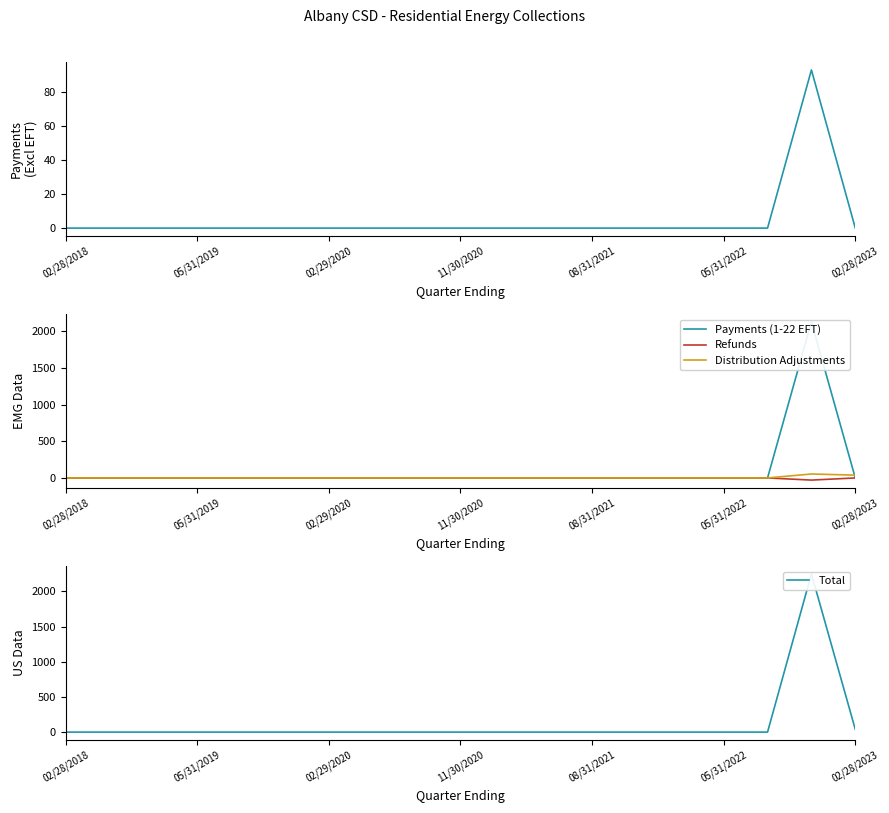

What is the minimum value shown in the chart?

-29.4